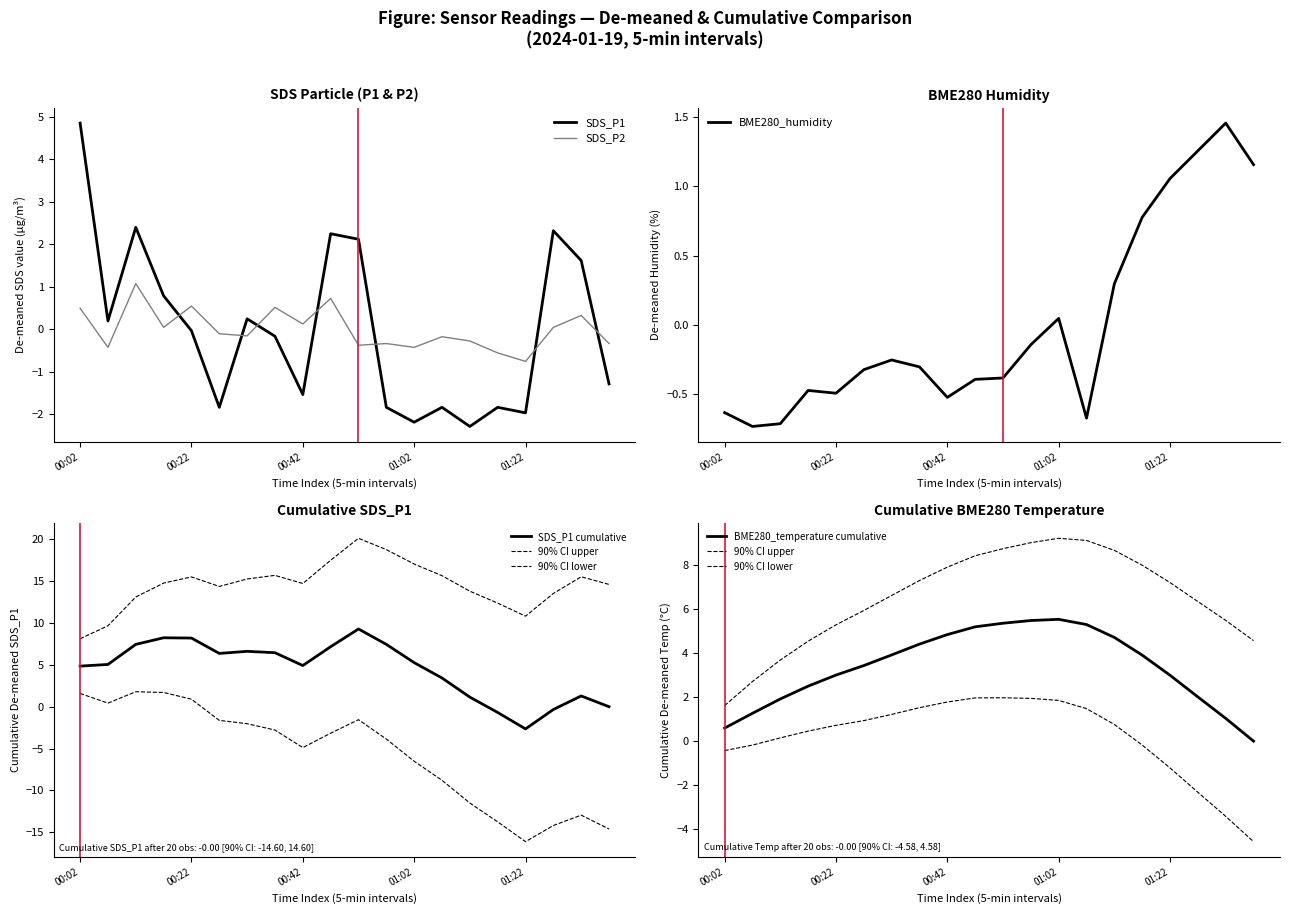

What is the sum of the BME280_humidity values at 00:22 and 01:32?

1.0